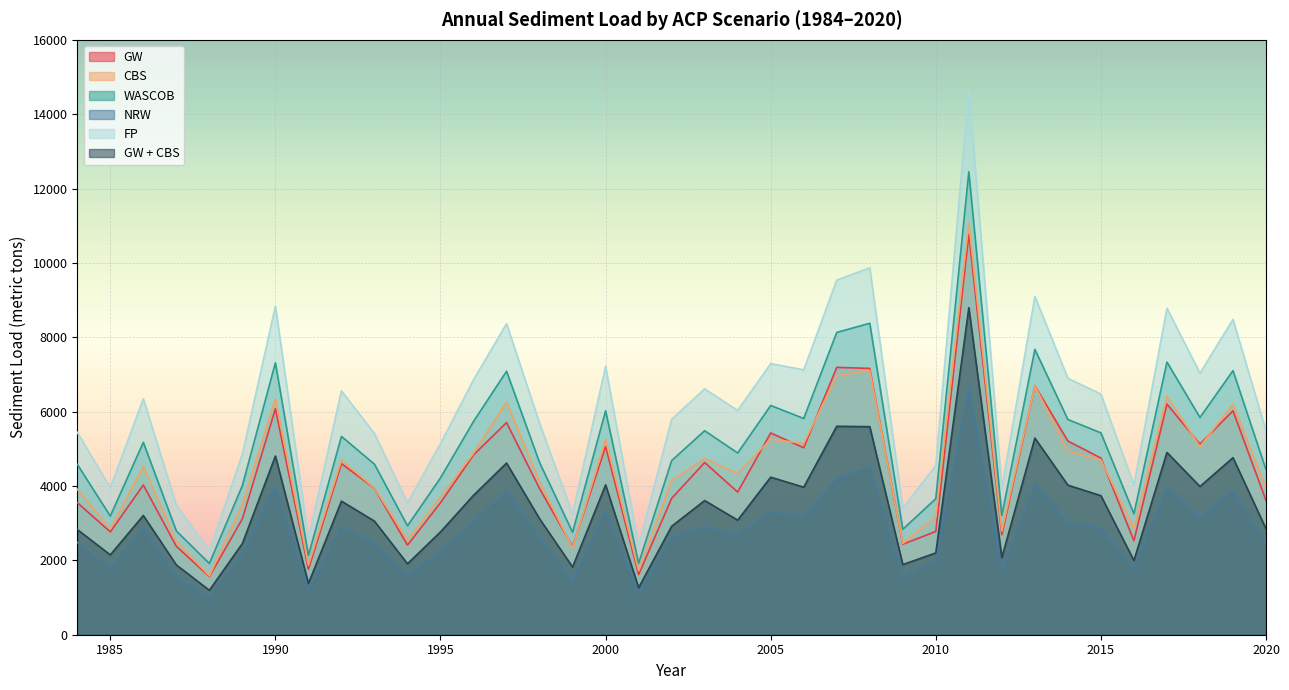

Reading left to right, what are all the values shown in this chart?

GW: 1984=3552	1985=2767	1986=4027	1987=2378	1988=1563	1989=3119	1990=6079	1991=1760	1992=4602	1993=3940	1994=2410	1995=3549	1996=4836	1997=5706	1998=3931	1999=2369	2000=5062	2001=1618	2002=3667	2003=4631	2004=3837	2005=5427	2006=5028	2007=7191	2008=7163	2009=2433	2010=2777	2011=10770	2012=2686	2013=6699	2014=5210	2015=4752	2016=2528	2017=6203	2018=5127	2019=6023	2020=3611
CBS: 1984=3912	1985=2843	1986=4529	1987=2516	1988=1580	1989=3502	1990=6342	1991=1868	1992=4693	1993=3946	1994=2544	1995=3705	1996=4877	1997=6265	1998=4115	1999=2334	2000=5244	2001=1724	2002=4146	2003=4739	2004=4335	2005=5264	2006=5141	2007=6965	2008=7112	2009=2451	2010=3175	2011=11080	2012=2789	2013=6697	2014=4937	2015=4700	2016=2856	2017=6414	2018=5061	2019=6201	2020=3937
WASCOB: 1984=4582	1985=3191	1986=5175	1987=2790	1988=1917	1989=4012	1990=7314	1991=2132	1992=5335	1993=4586	1994=2928	1995=4219	1996=5737	1997=7086	1998=4630	1999=2754	2000=6022	2001=1921	2002=4683	2003=5487	2004=4888	2005=6165	2006=5816	2007=8131	2008=8377	2009=2835	2010=3659	2011=12450	2012=3212	2013=7675	2014=5788	2015=5429	2016=3252	2017=7333	2018=5843	2019=7103	2020=4439
NRW: 1984=2486	1985=1791	1986=2857	1987=1540	1988=1010	1989=2164	1990=3985	1991=1169	1992=2918	1993=2455	1994=1568	1995=2248	1996=3021	1997=3865	1998=2594	1999=1455	2000=3320	2001=1080	2002=2628	2003=2912	2004=2685	2005=3301	2006=3172	2007=4195	2008=4521	2009=1539	2010=2016	2011=6701	2012=1703	2013=4045	2014=3035	2015=2868	2016=1773	2017=3969	2018=3175	2019=3859	2020=2451
FP: 1984=5444	1985=3951	1986=6347	1987=3483	1988=2252	1989=4862	1990=8839	1991=2586	1992=6559	1993=5410	1994=3542	1995=5139	1996=6858	1997=8366	1998=5689	1999=3245	2000=7216	2001=2382	2002=5796	2003=6612	2004=6032	2005=7292	2006=7124	2007=9538	2008=9868	2009=3405	2010=4550	2011=14650	2012=3938	2013=9098	2014=6897	2015=6472	2016=4023	2017=8781	2018=7035	2019=8480	2020=5482
GW + CBS: 1984=2830	1985=2148	1986=3207	1987=1877	1988=1195	1989=2454	1990=4806	1991=1377	1992=3593	1993=3055	1994=1908	1995=2766	1996=3750	1997=4617	1998=3119	1999=1821	2000=4029	2001=1265	2002=2917	2003=3609	2004=3082	2005=4237	2006=3968	2007=5606	2008=5596	2009=1886	2010=2200	2011=8795	2012=2072	2013=5289	2014=4023	2015=3740	2016=1994	2017=4903	2018=3987	2019=4761	2020=2850